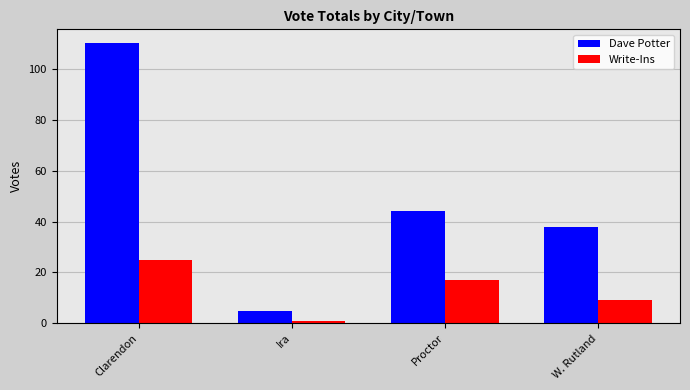

How many distinct data groups are displayed?

2